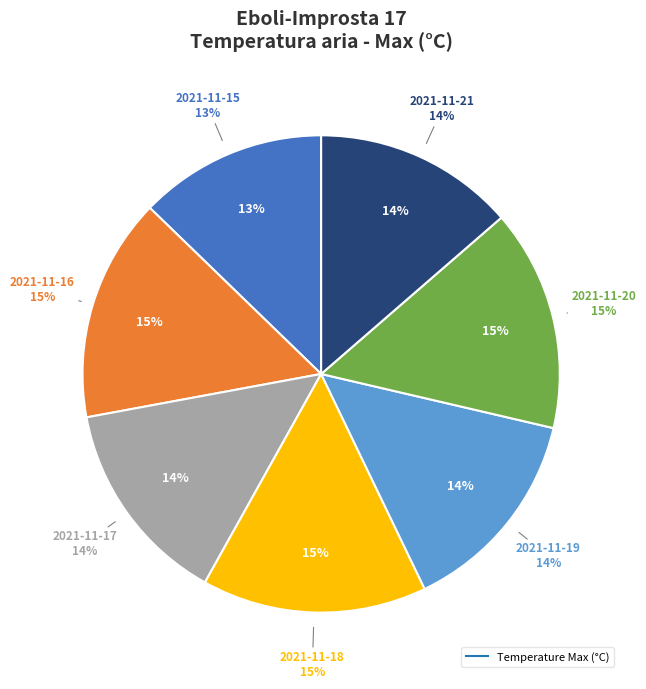

To the nearest percent, what portion does 2021-11-17 represent?

14%